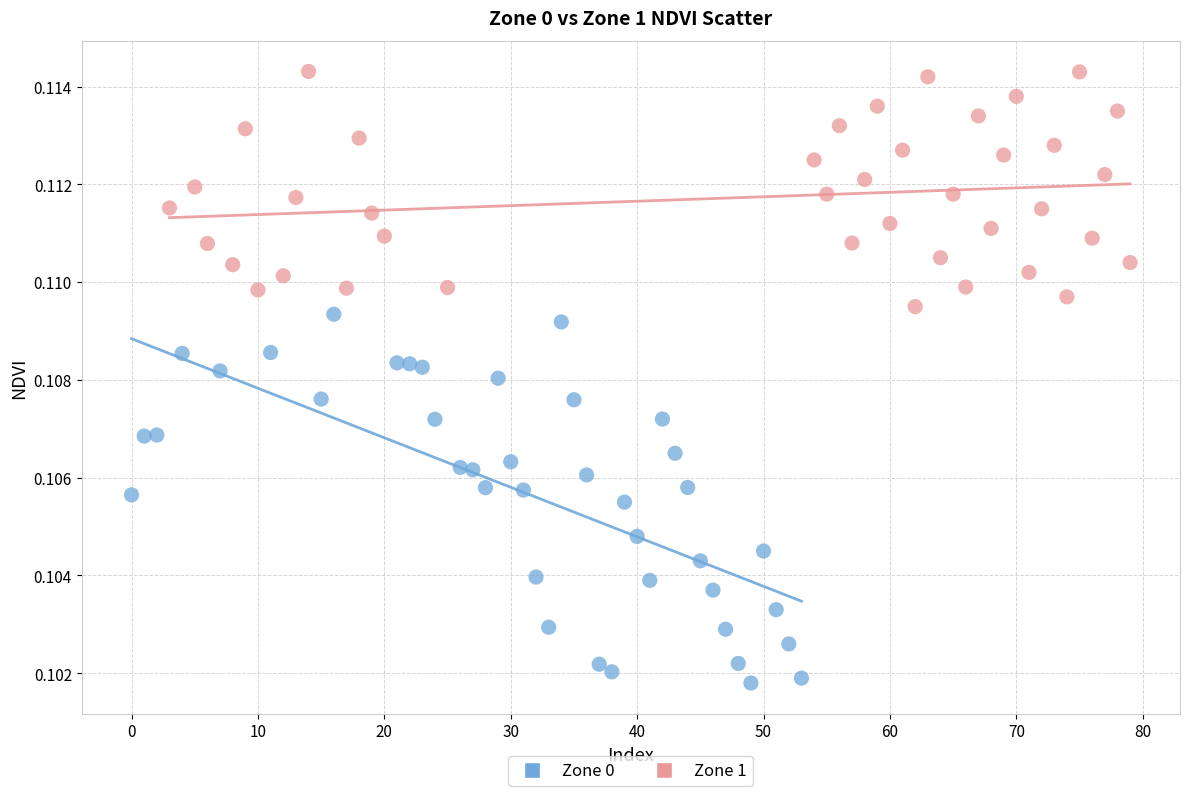

Which series has the widest spread of Y values?

Zone 0